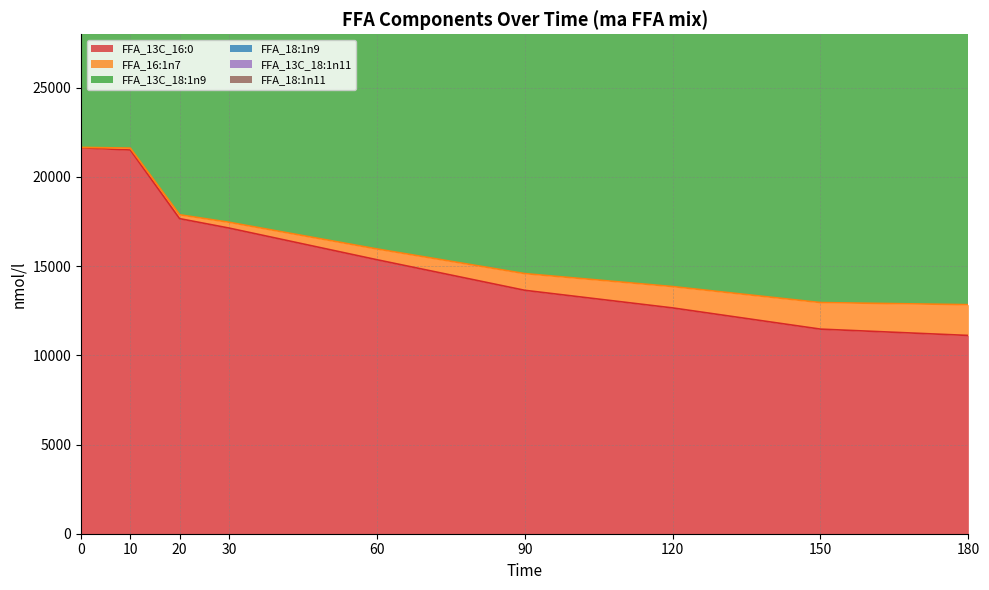

At which category does the chart reach its peak across all series?

10